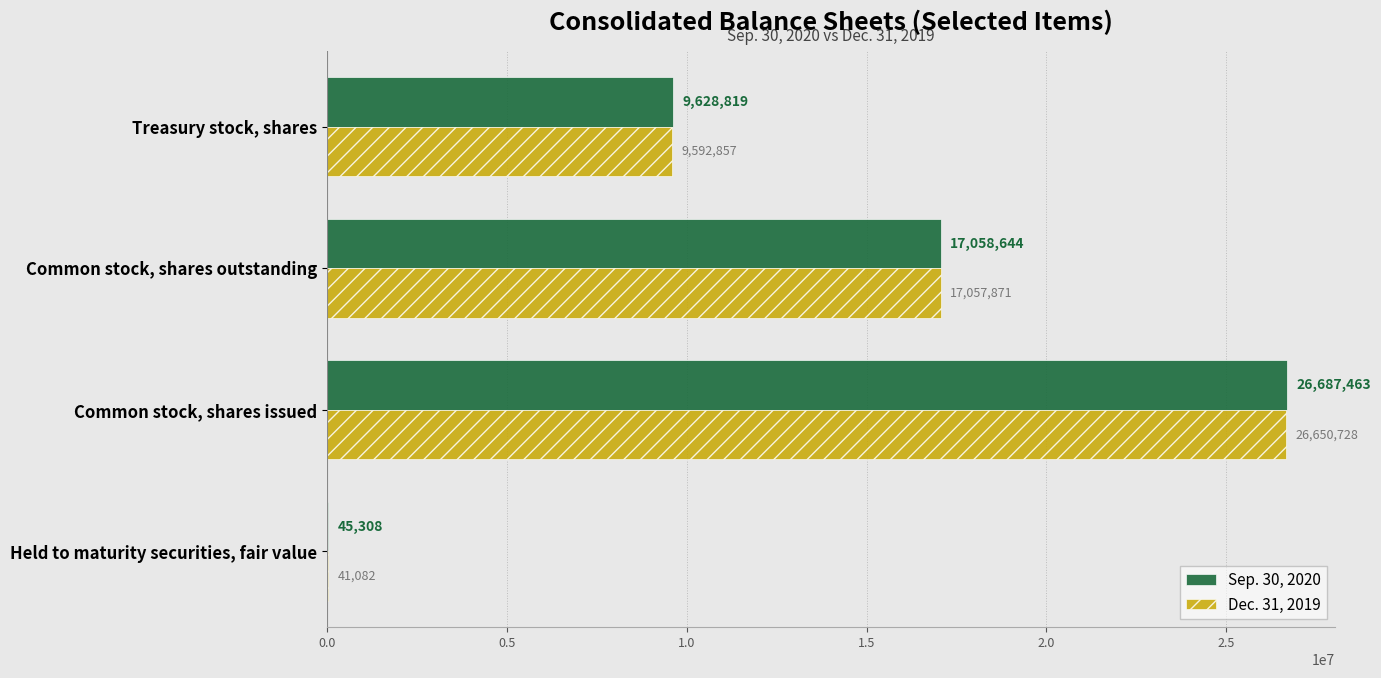

Which series has the largest total across all categories?

Sep. 30, 2020